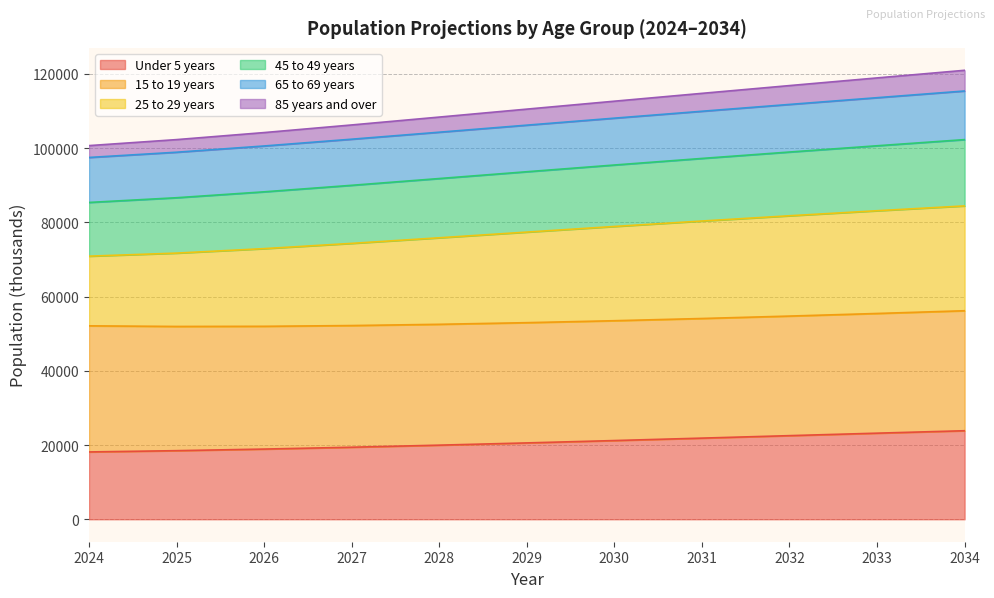

What is the maximum value for Under 5 years?

23863